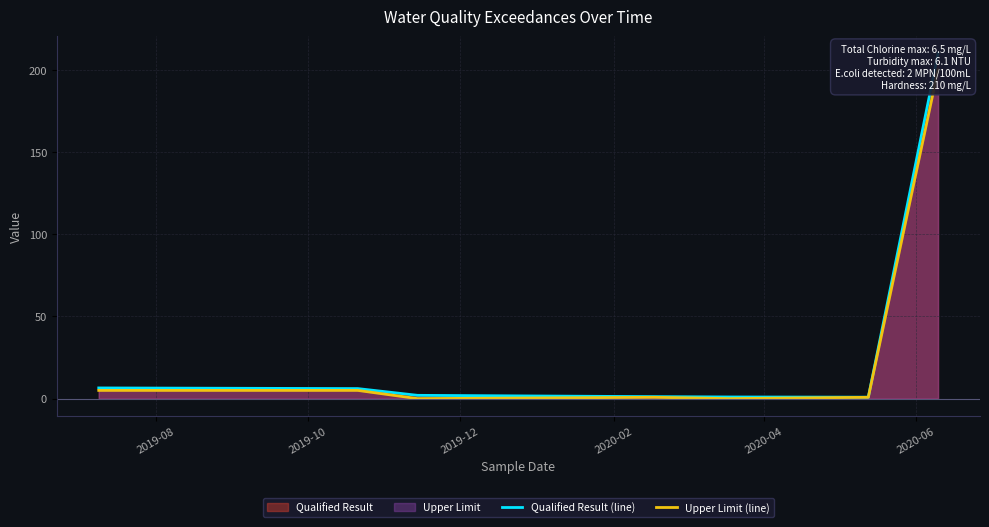

True or false: Qualified Result and Upper Limit intersect in this chart.

False